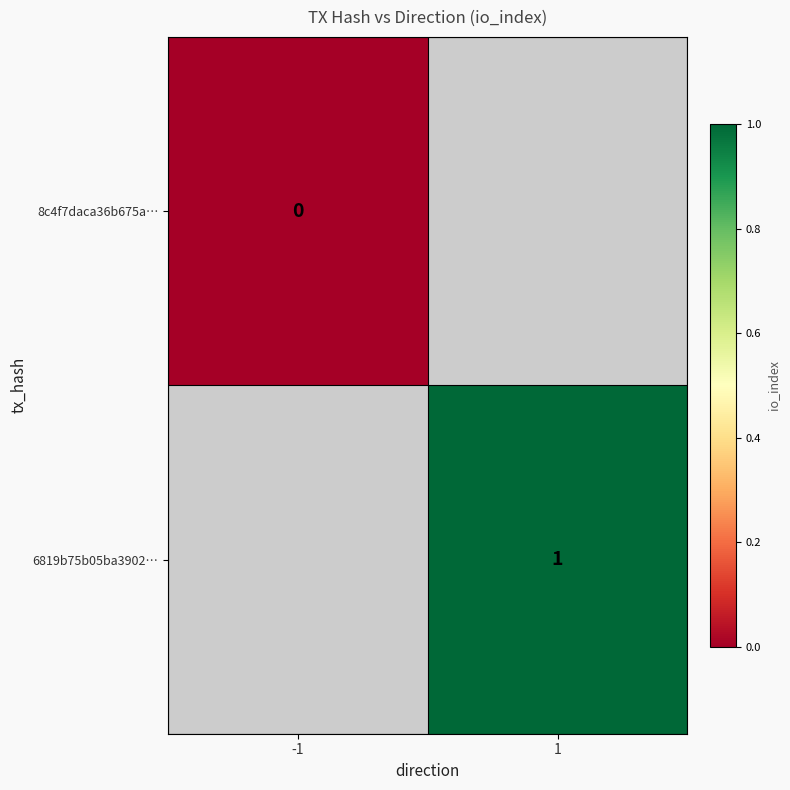

Which category has the highest value across all series?

1